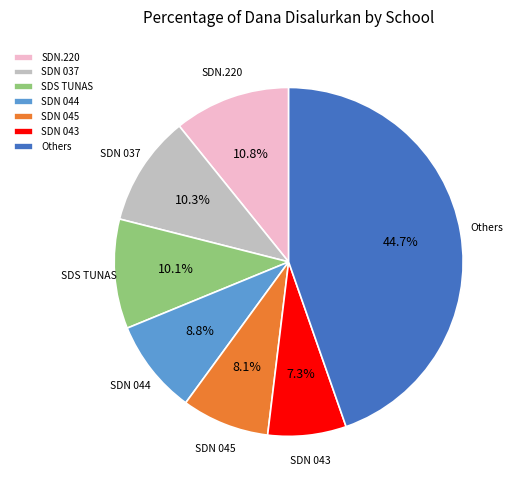

Which slice is the largest?

Others